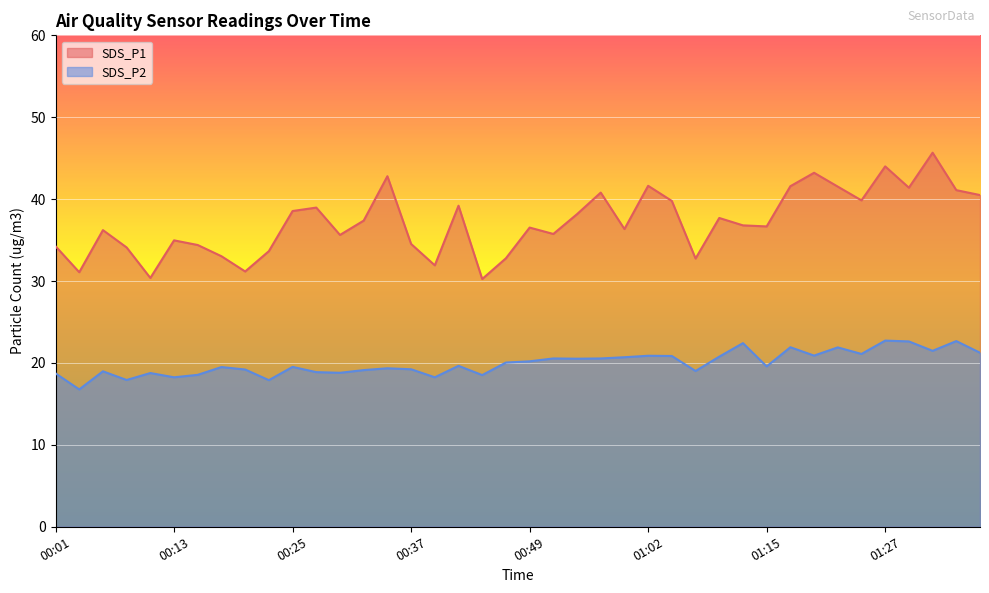

What are all the series names shown in the legend?

SDS_P1, SDS_P2